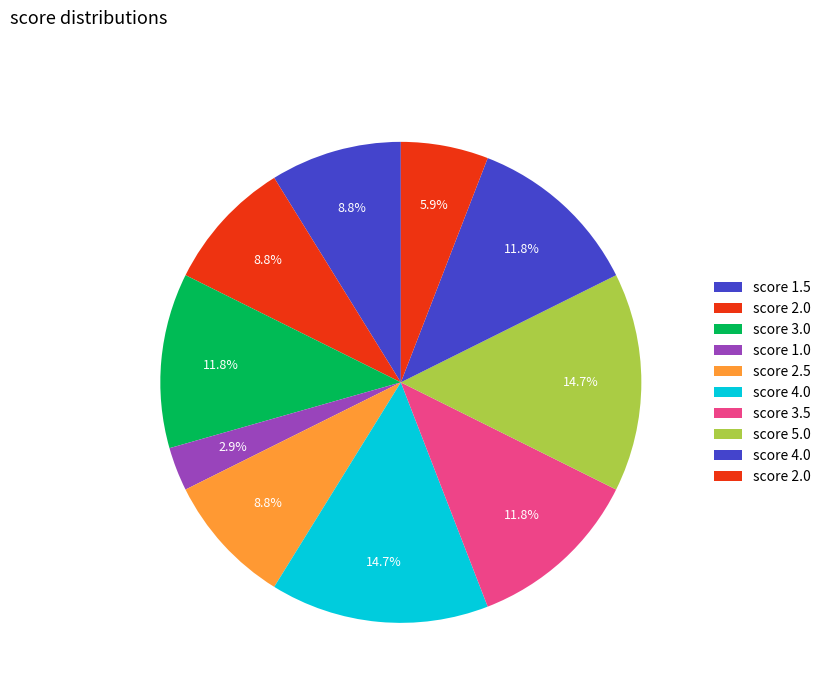

Is there any slice that represents more than half of the pie?

No